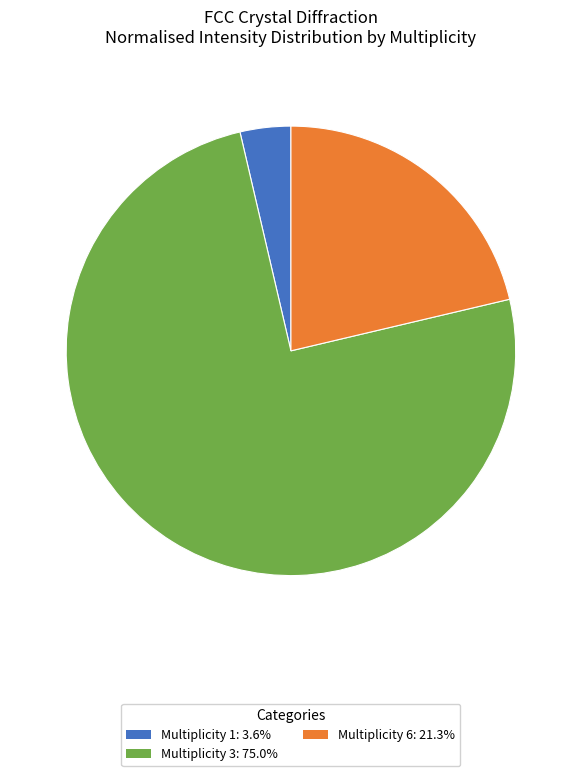

How many segments does this pie chart have?

3